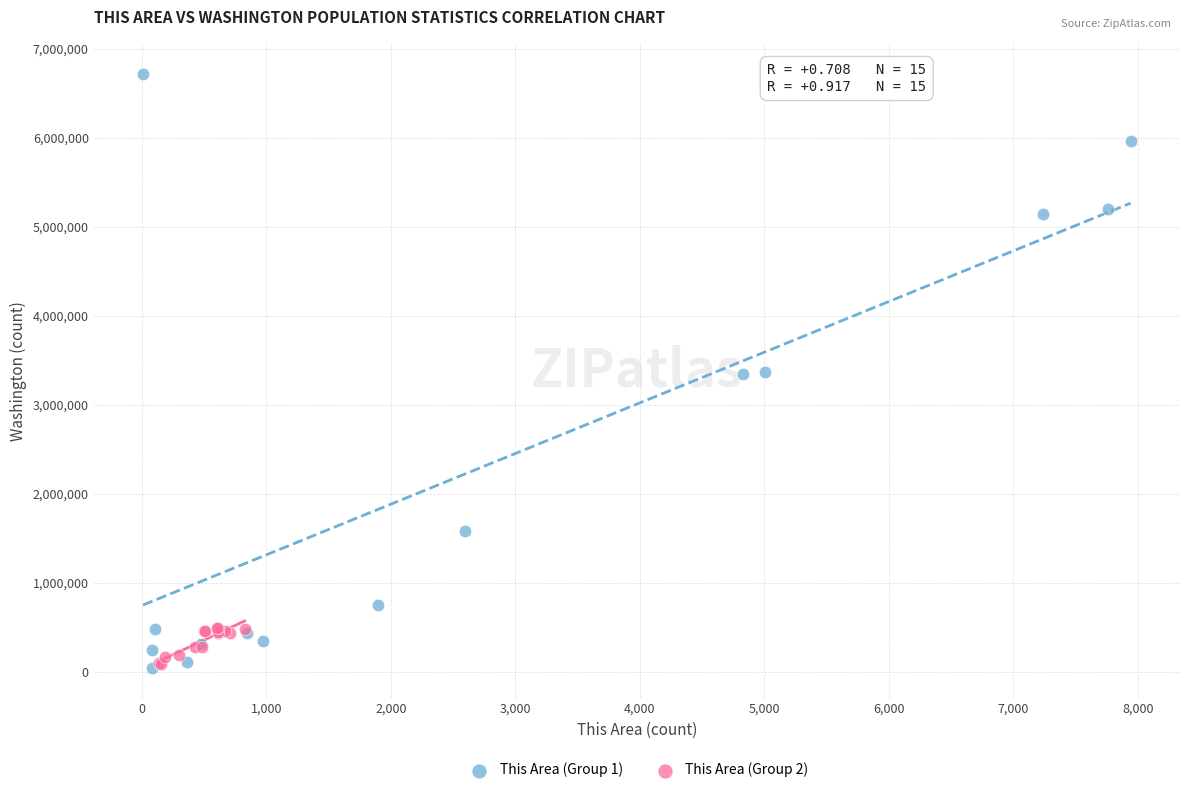

Which series contains the highest Y value?

This Area (Group 1)